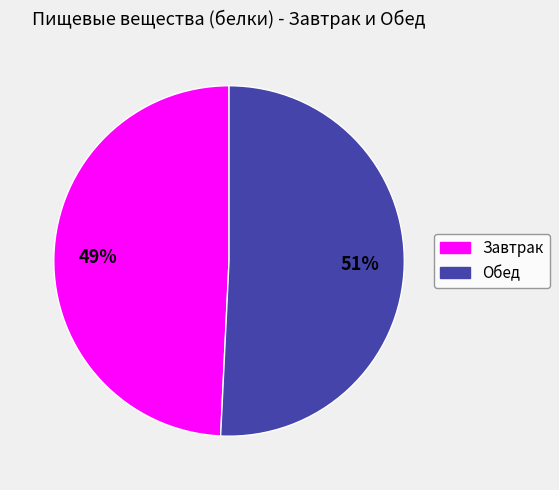

To the nearest percent, what is the difference between the largest and smallest slice percentages?

2%